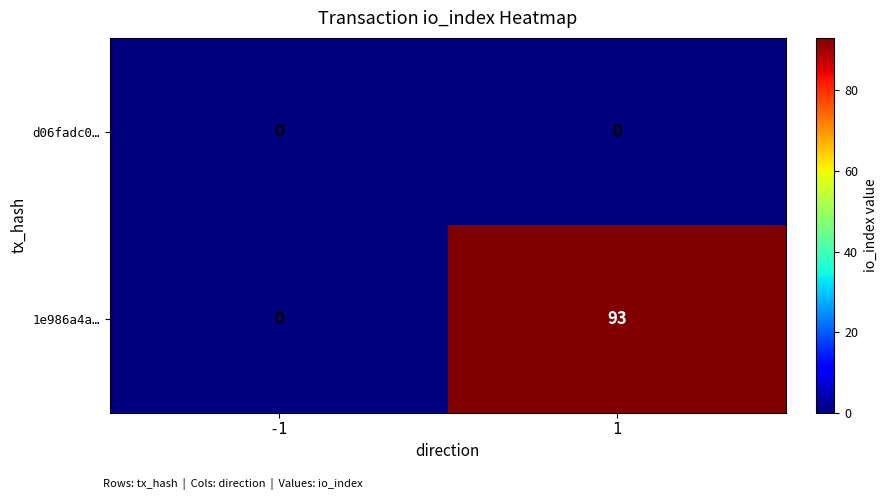

How many data points does each series have?

2